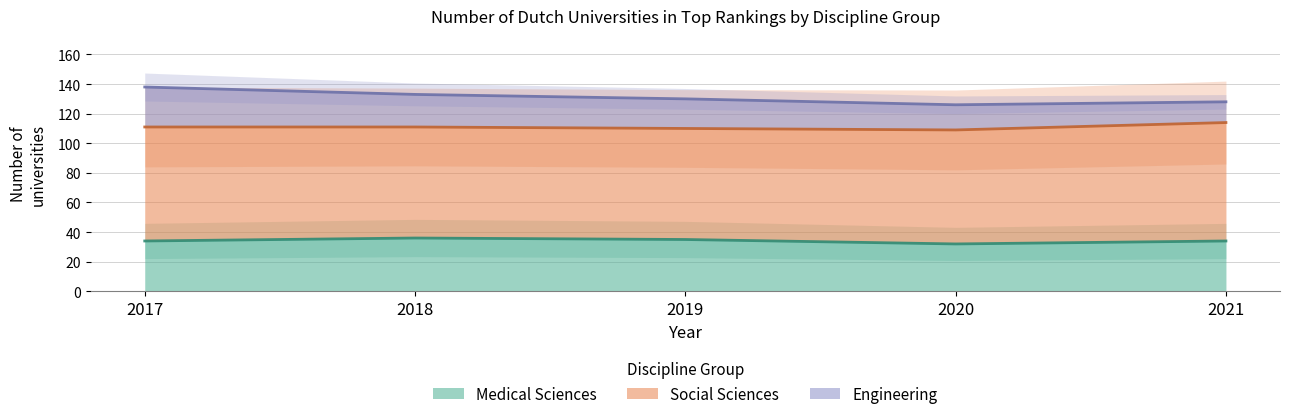

Is it true that Medical Sciences equals 34 at 2017?

True